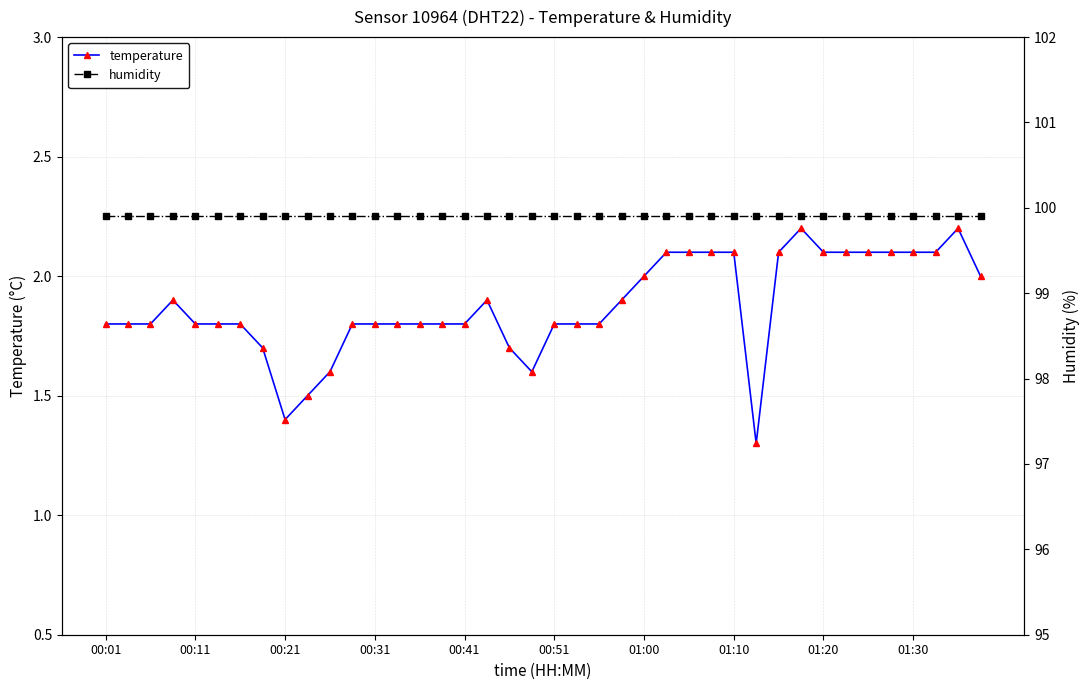

True or false: humidity has more than 2 interior local peaks.

False